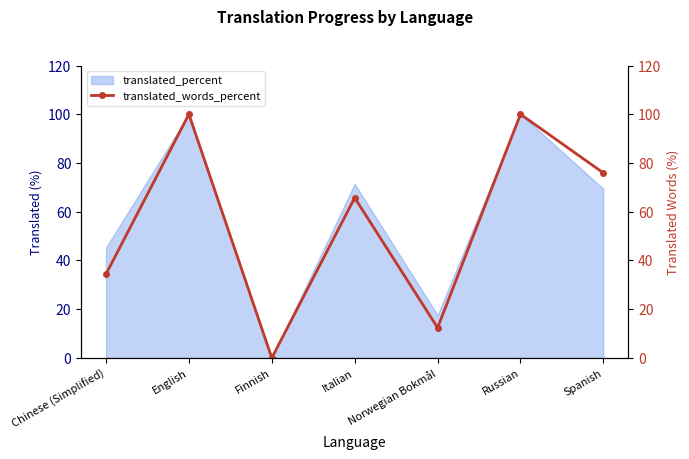

True or false: translated_percent has a value of 25.2 at English.

False